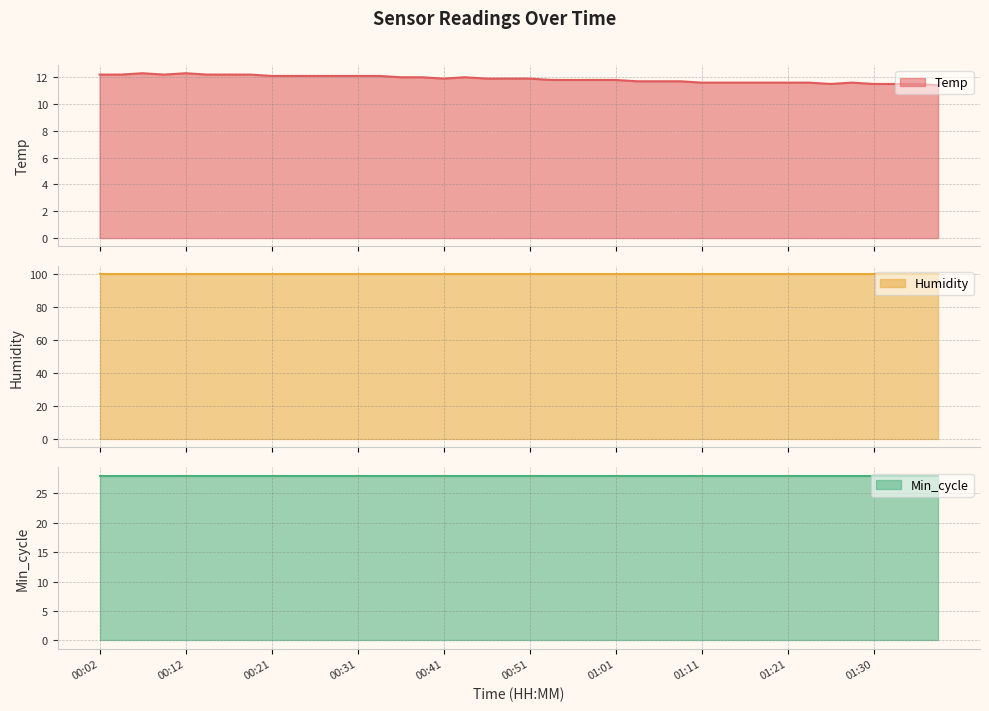

Is it true that Min_cycle equals 28.0 at 00:26?

True